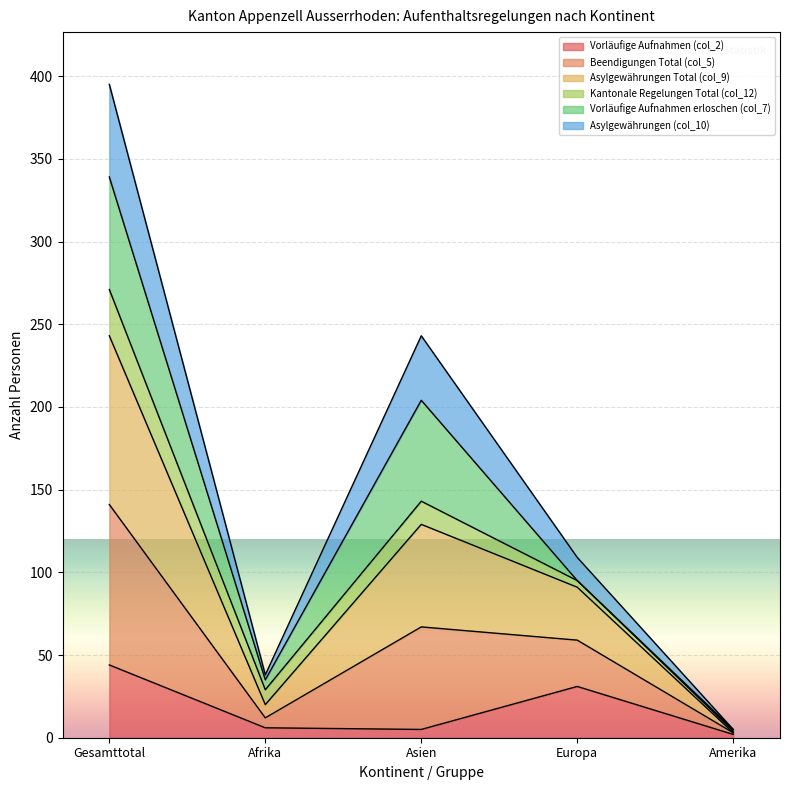

Between Europa and Afrika, which is larger?

Europa